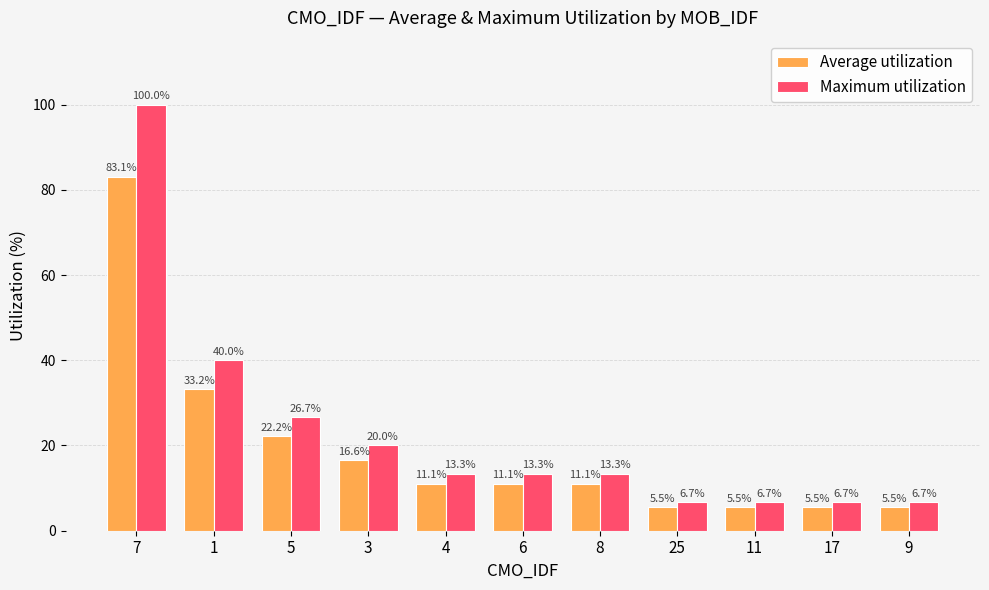

What is the difference between the highest and lowest values at 8?

2.3